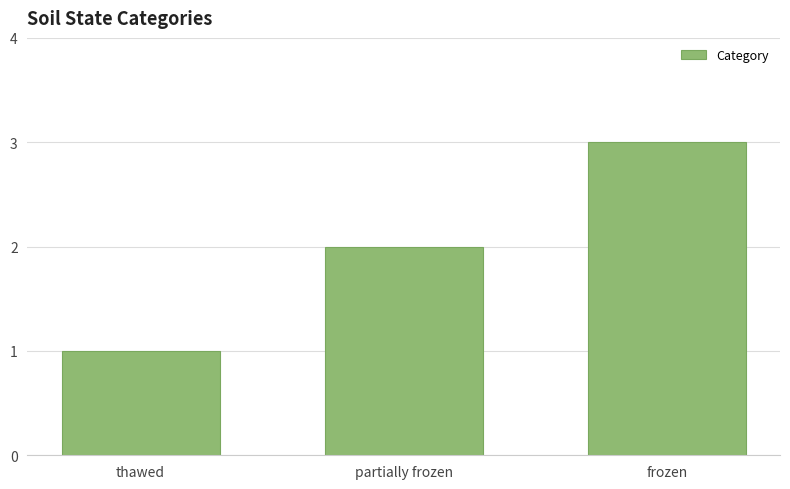

List the labels in order of value, largest first.

frozen, partially frozen, thawed